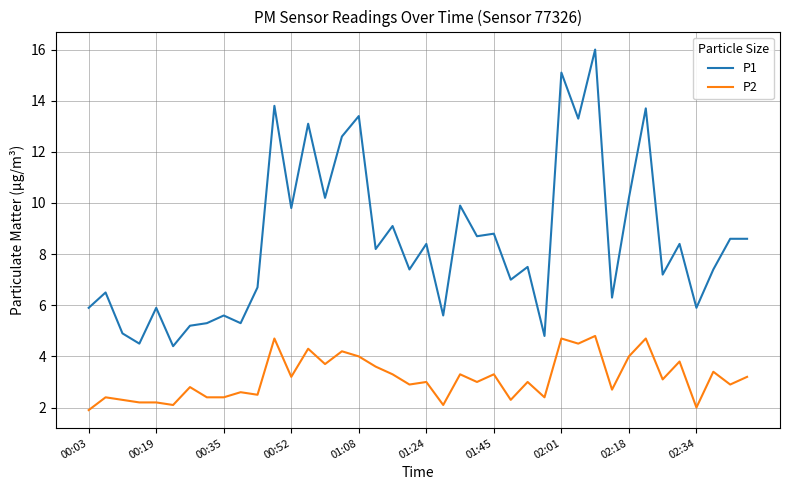

Which series has the largest total across all categories?

P1